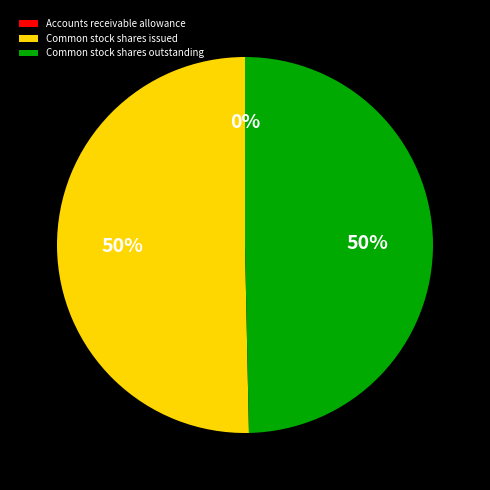

What percentage is the Common stock shares issued slice, to the nearest percent?

50%